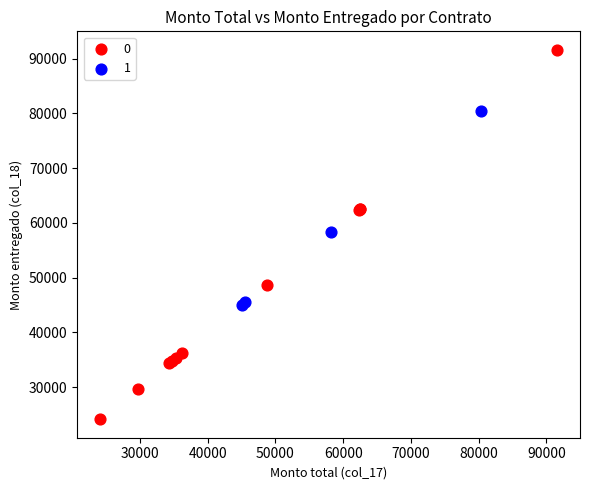

Which series has the largest Y range (max minus min)?

0